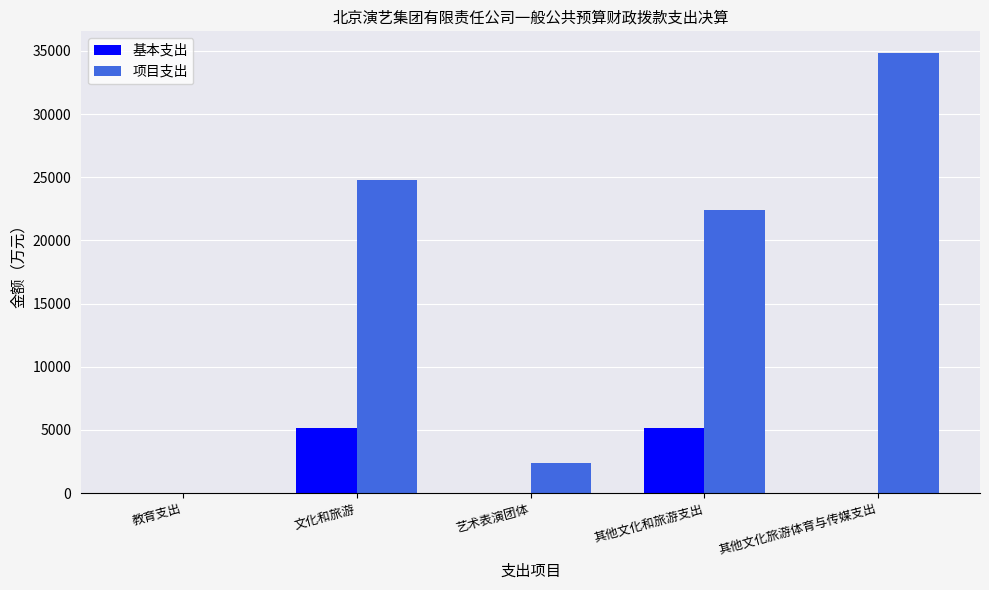

What is the greatest value displayed?

34811.4